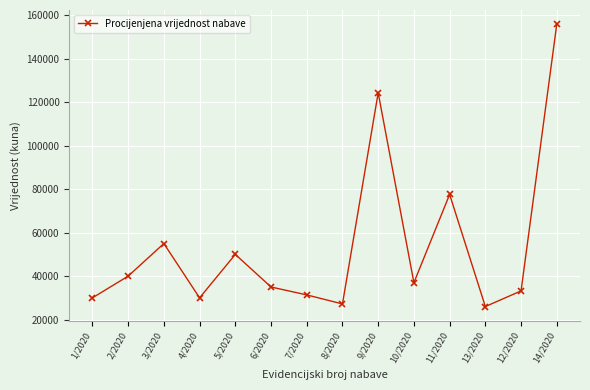

What is the value of the 14th point from the left?

156000.0